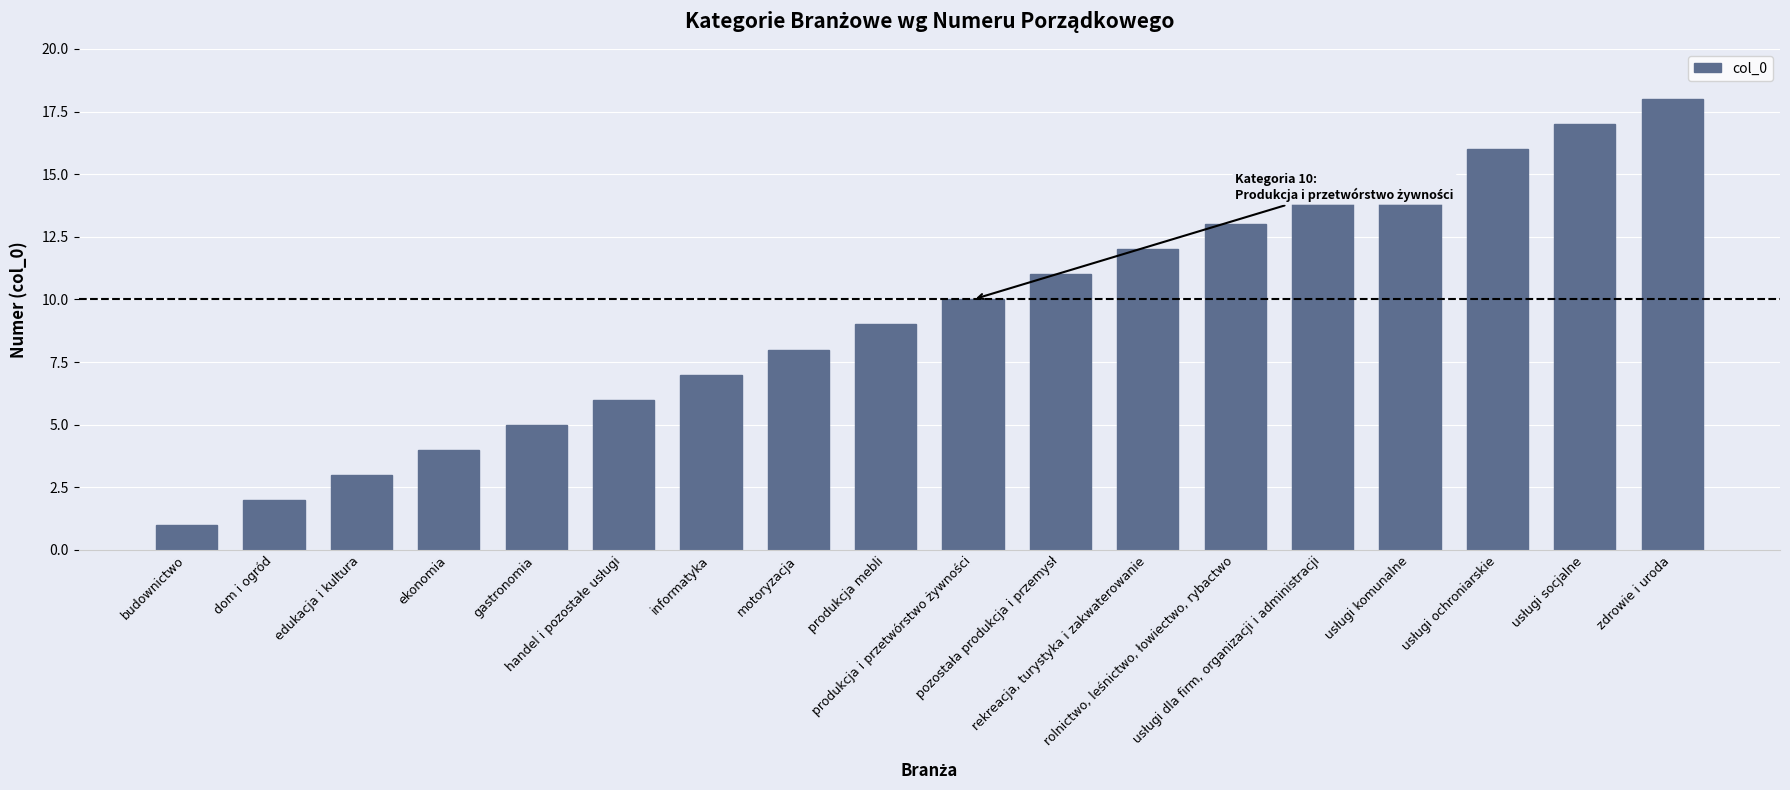

What is the greatest value displayed?

18